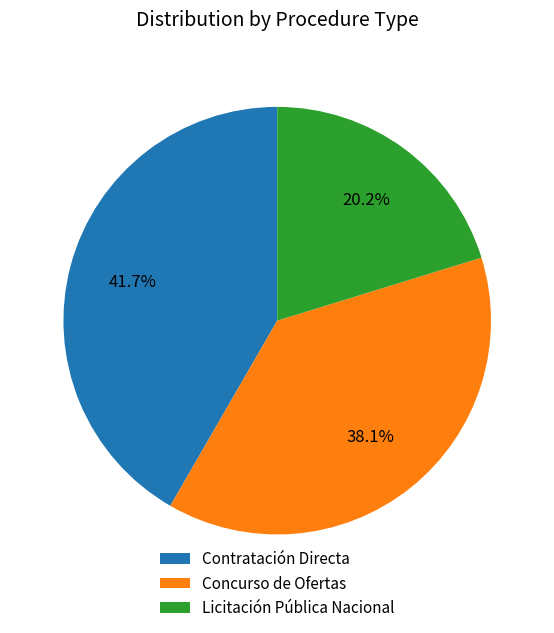

Count the number of slices in the pie.

3